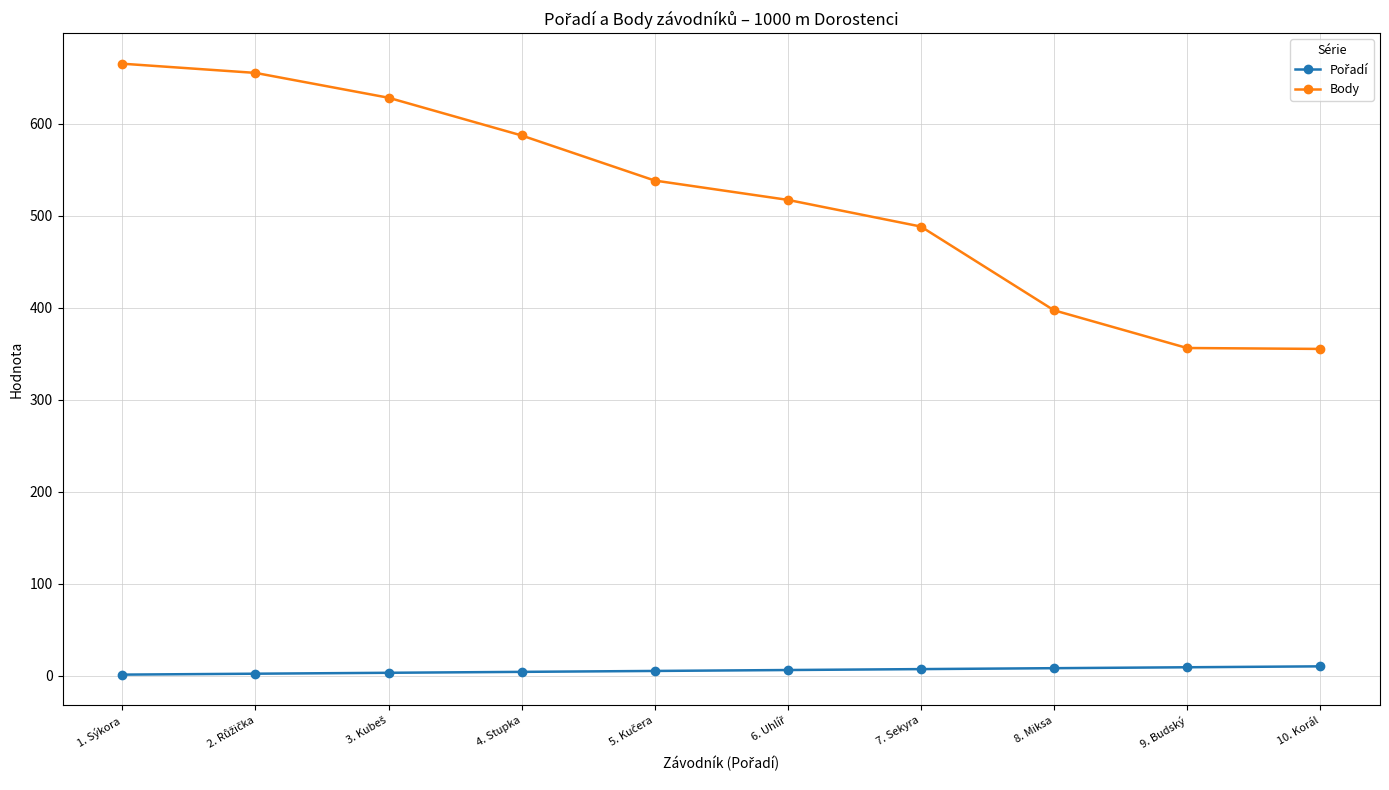

What is the sum of all Body values?

5186